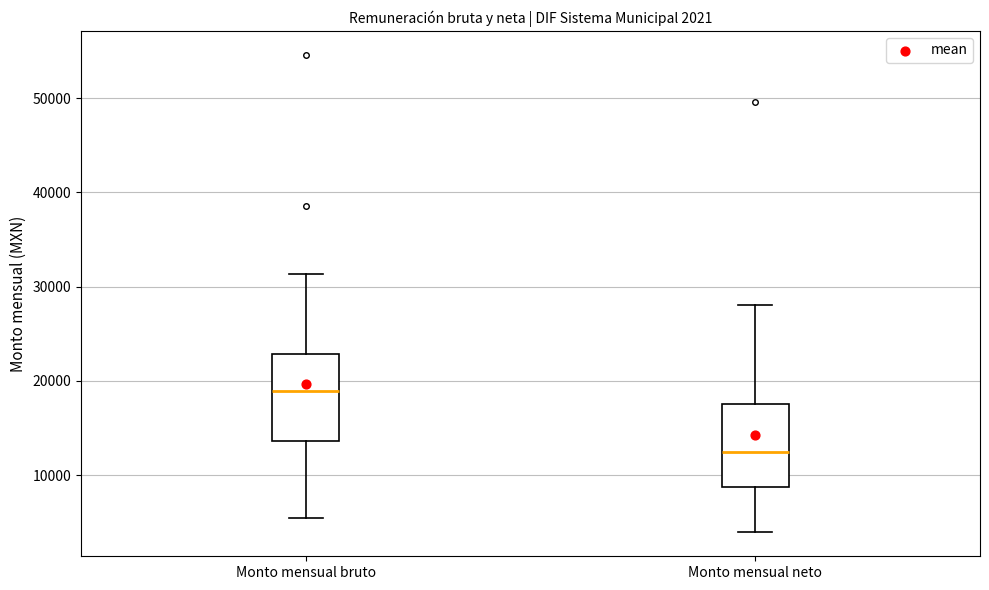

Which box's median line is the lowest?

Monto mensual neto